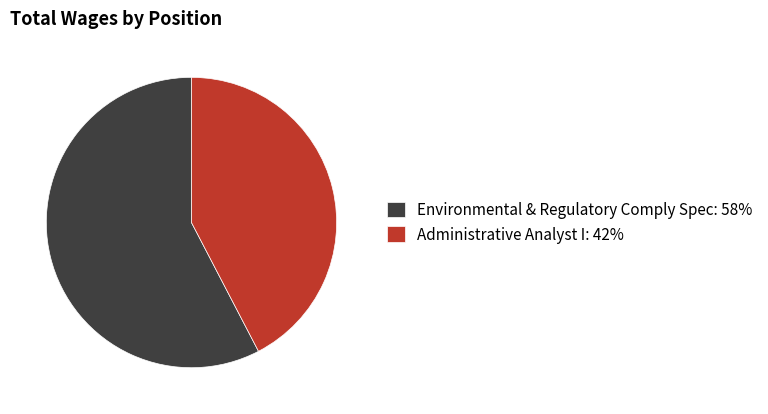

What is the majority slice?

Environmental & Regulatory Comply Spec